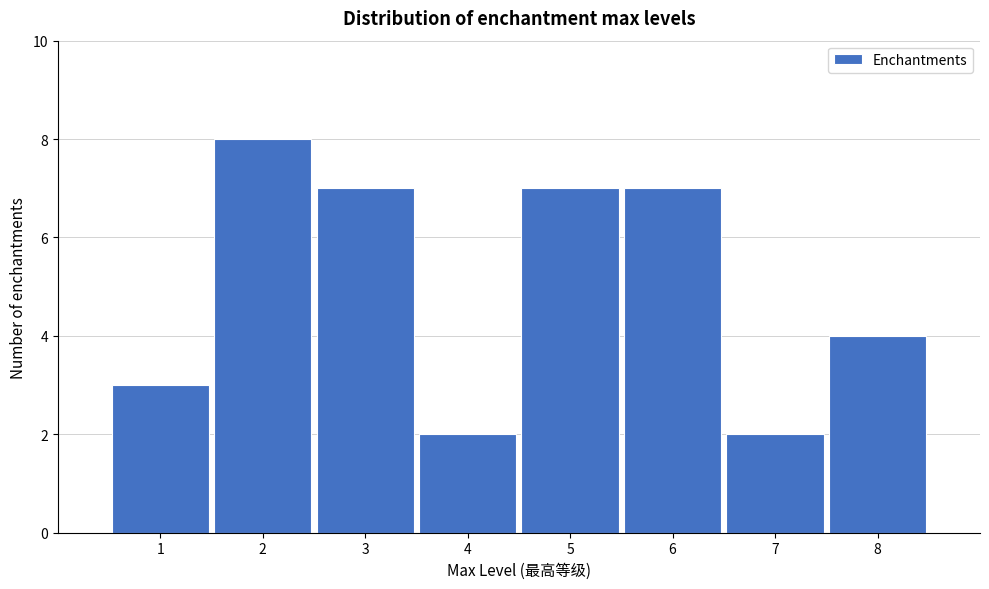

Which range on the x-axis has the tallest bar?

1.5 to 2.5